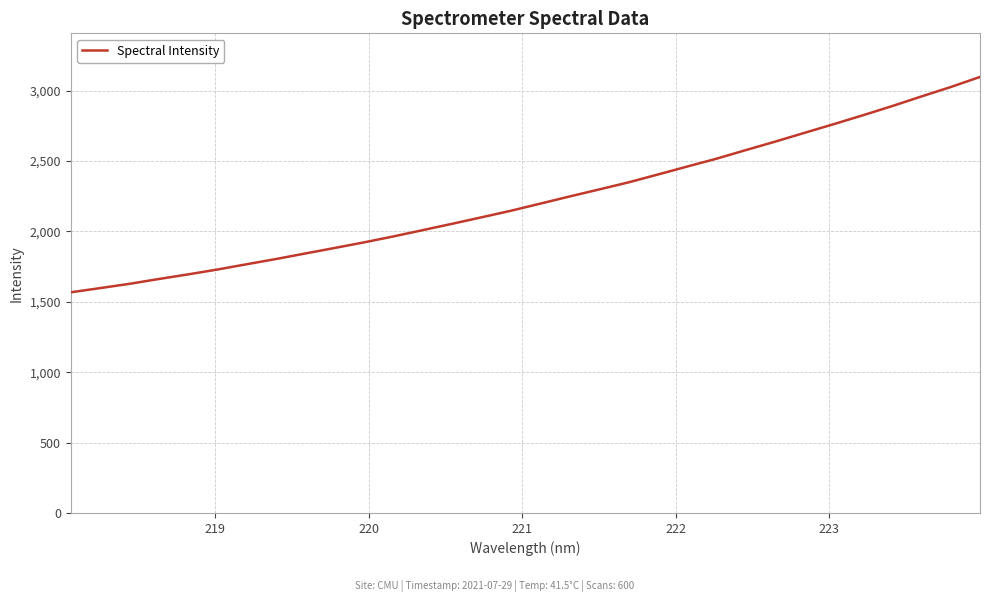

What is the minimum value shown in the chart?

1567.1